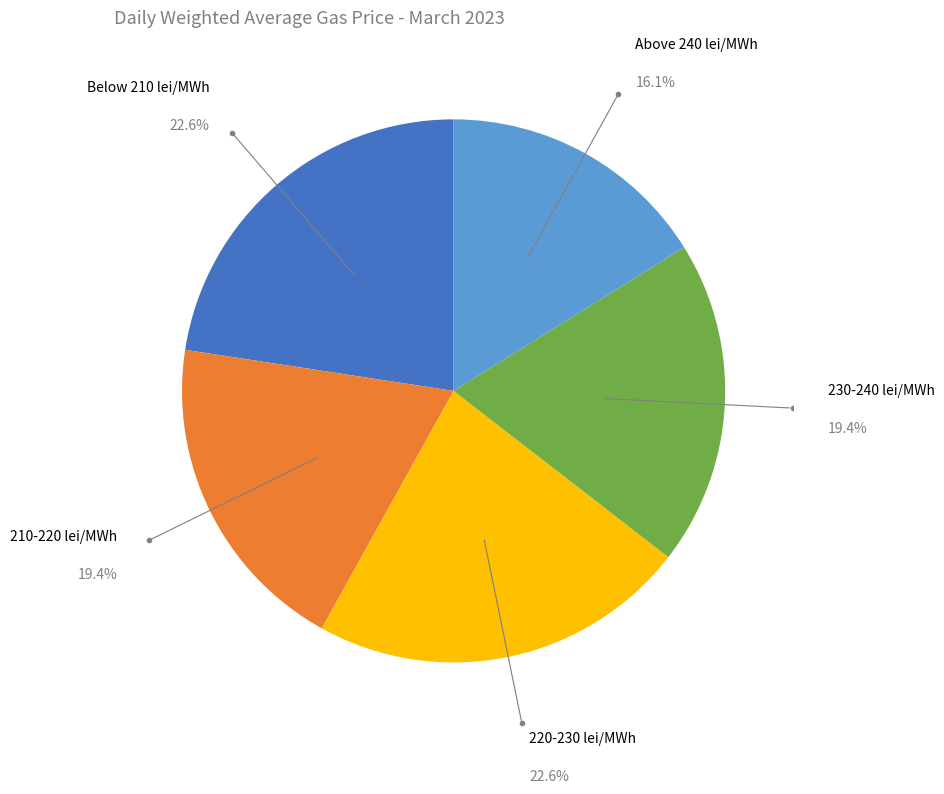

Does any single category account for the majority?

No